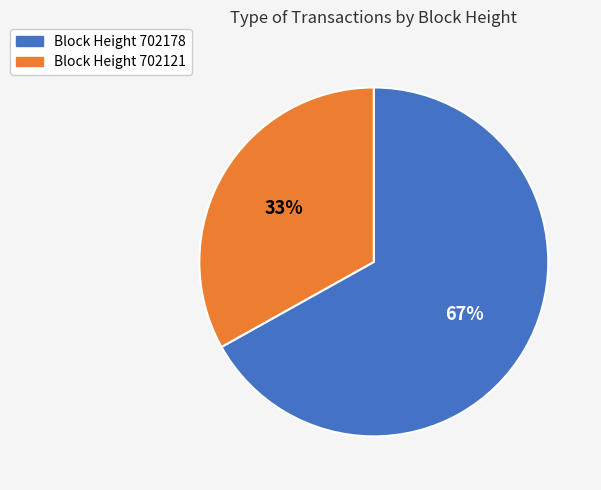

What percentage is the Block Height 702121 slice, to the nearest percent?

33%